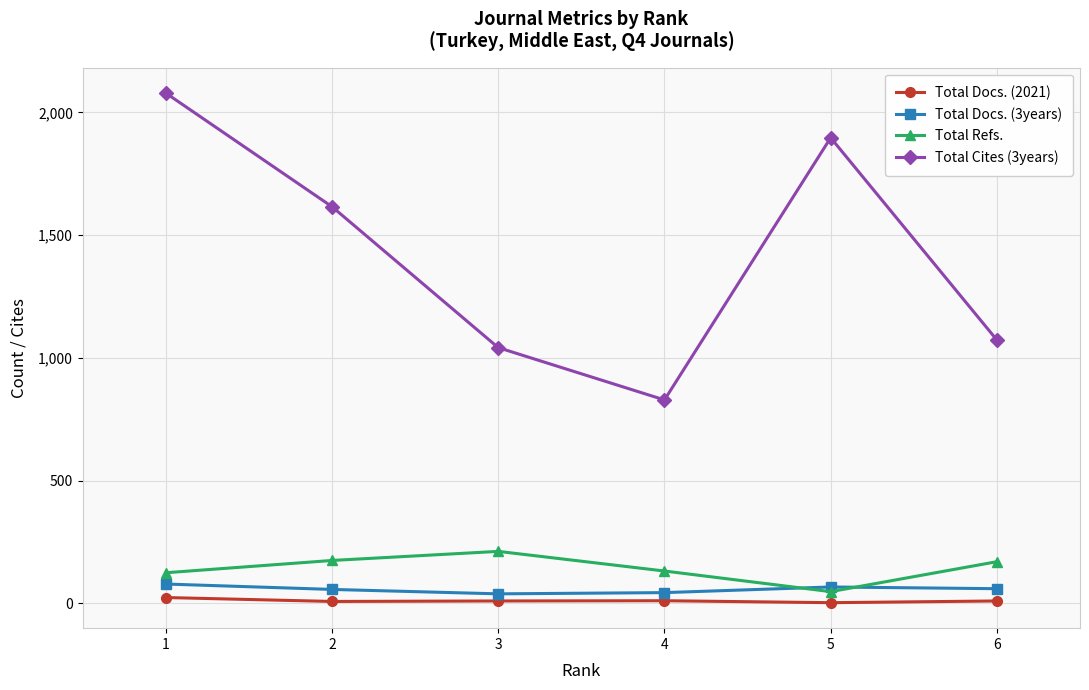

Where is Total Cites (3years) nearest to the value 1454?

2